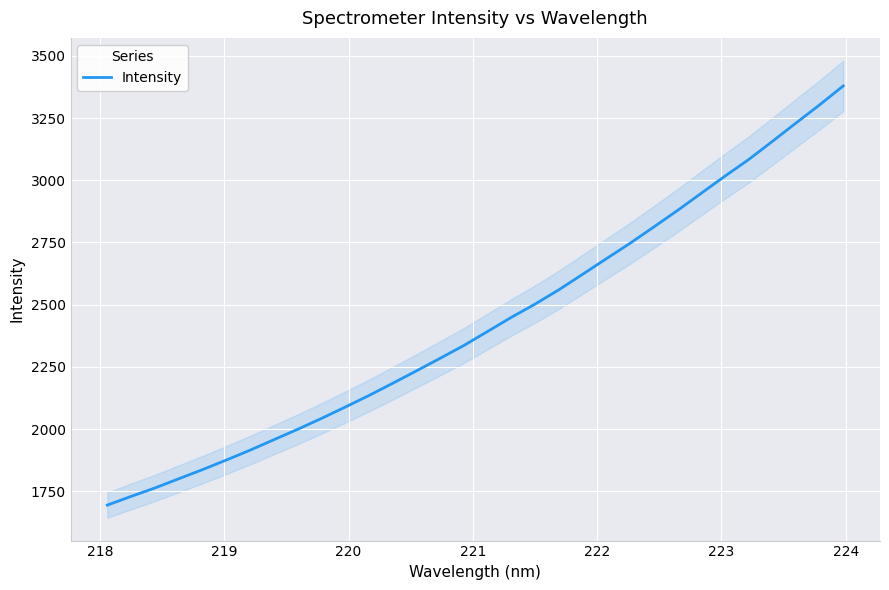

What is the minimum value for Intensity?

1694.2